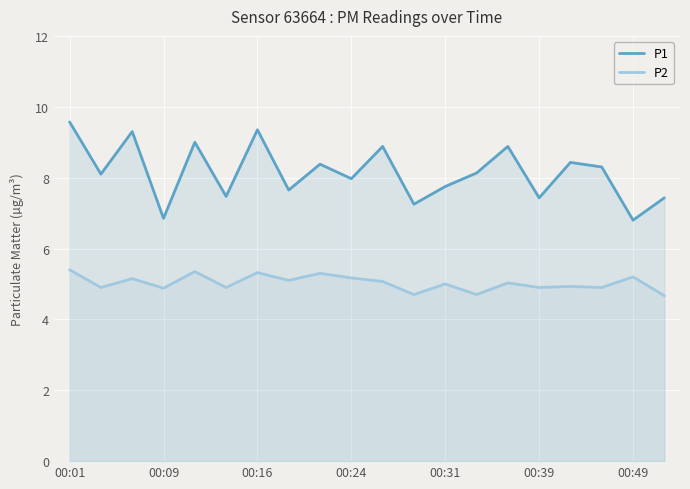

How many interior local peaks does the P1 series have?

7